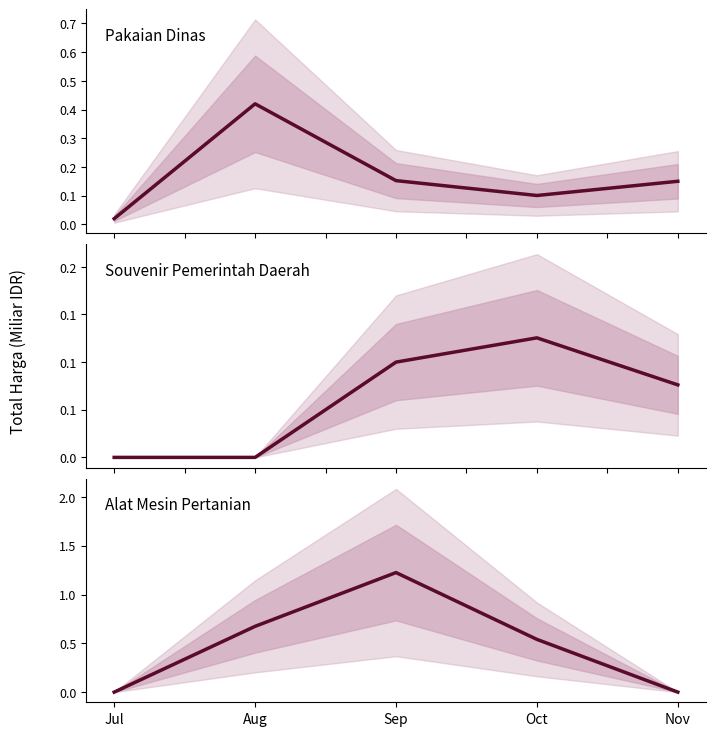

After their last crossing, which series has the higher values: Souvenir Pemerintah Daerah or Pakaian Dinas dan Kain Tradisional?

Pakaian Dinas dan Kain Tradisional